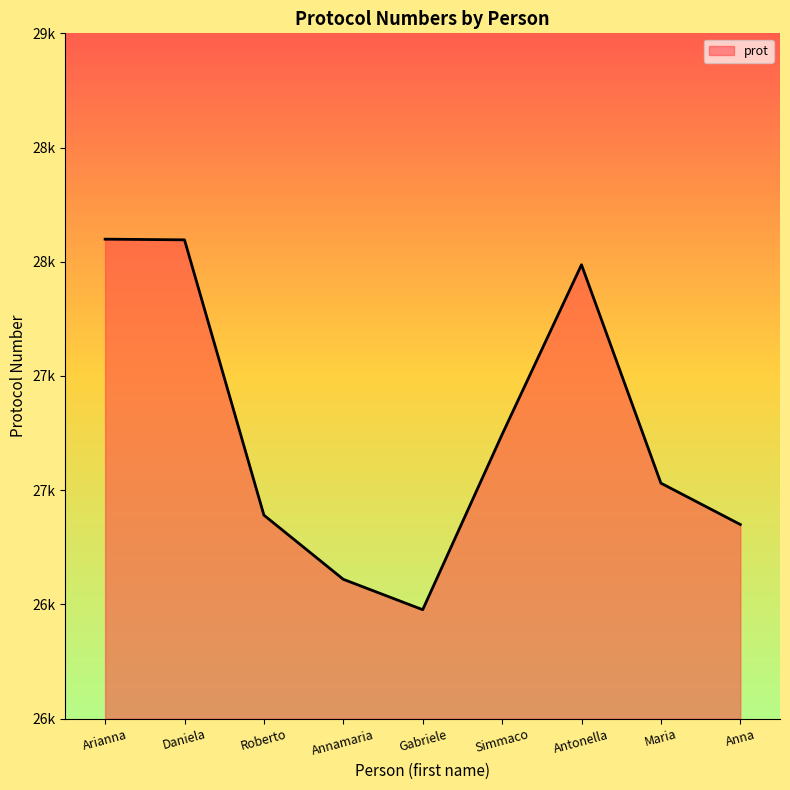

What is the difference between the values at Simmaco and Maria?

213